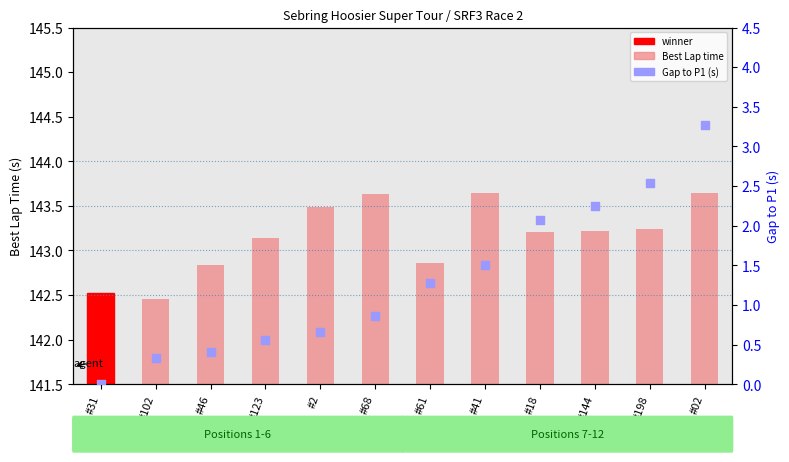

At how many categories does at least one series exceed 110?

12